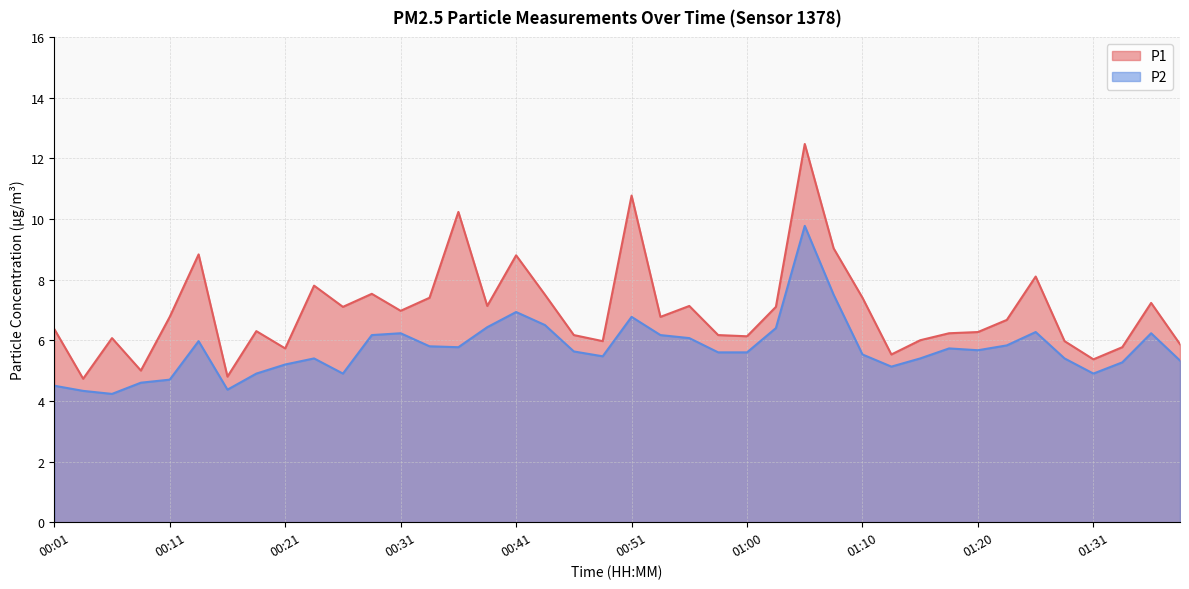

True or false: P2 and P1 cross at least once.

False